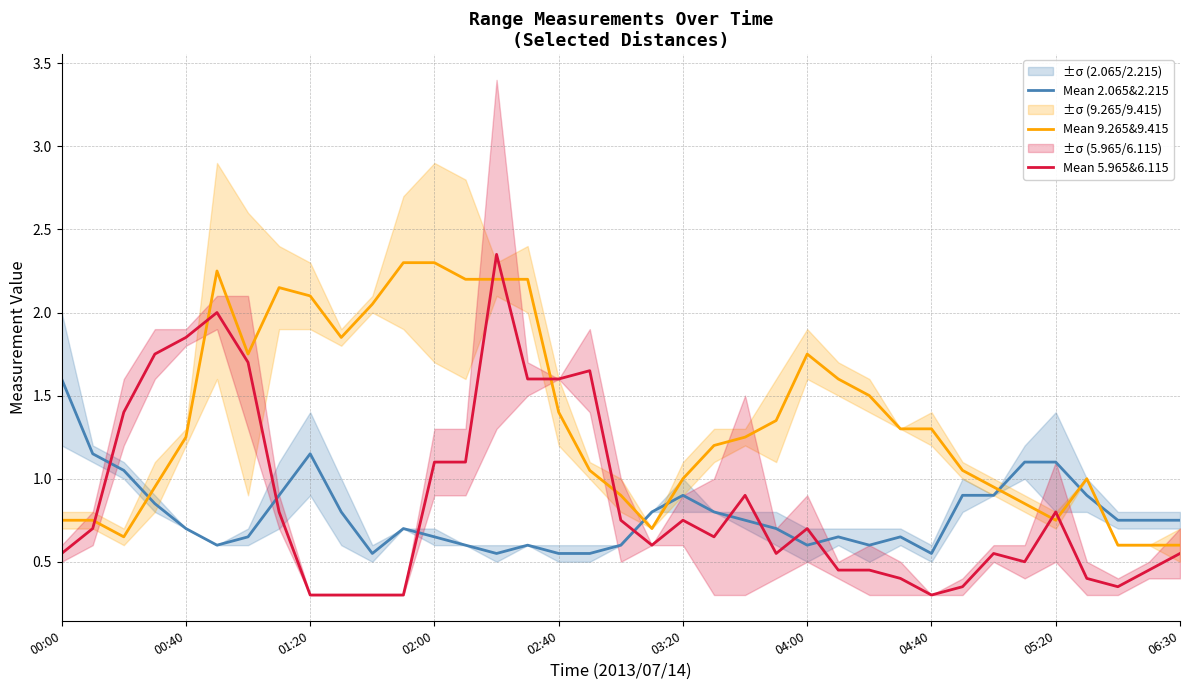

True or false: Mean 2.065&2.215 and Mean 9.265&9.415 intersect in this chart.

True